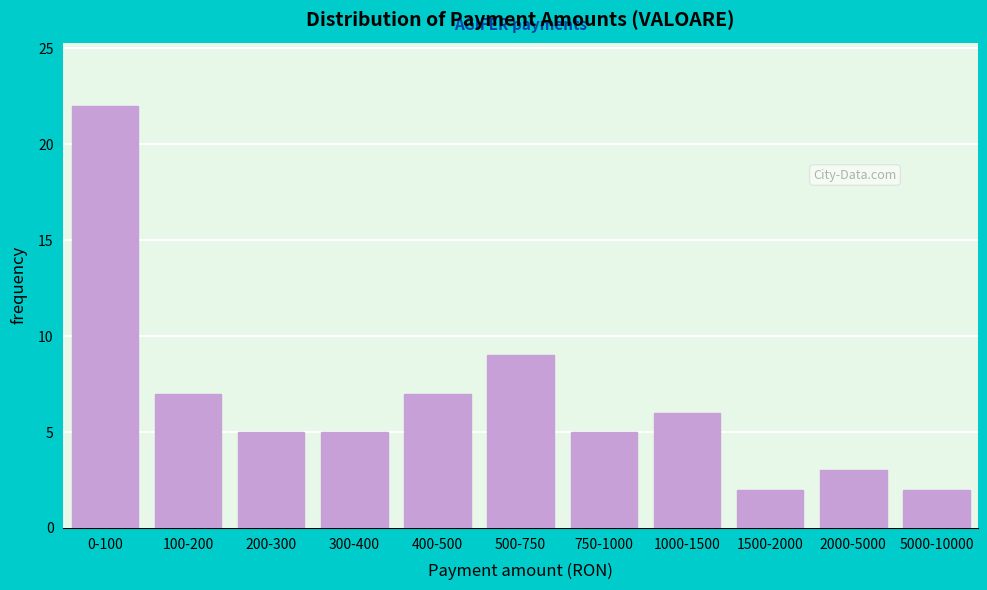

Reading left to right, extract all data points from this chart.

0-100=22	100-200=7	200-300=5	300-400=5	400-500=7	500-750=9	750-1000=5	1000-1500=6	1500-2000=2	2000-5000=3	5000-10000=2